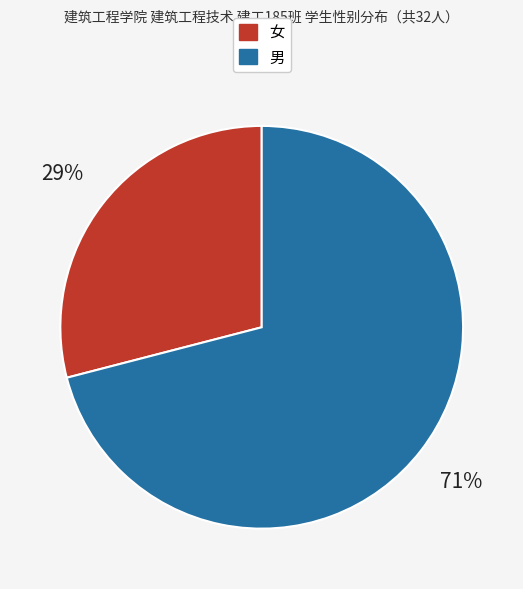

Which slice is the largest?

男